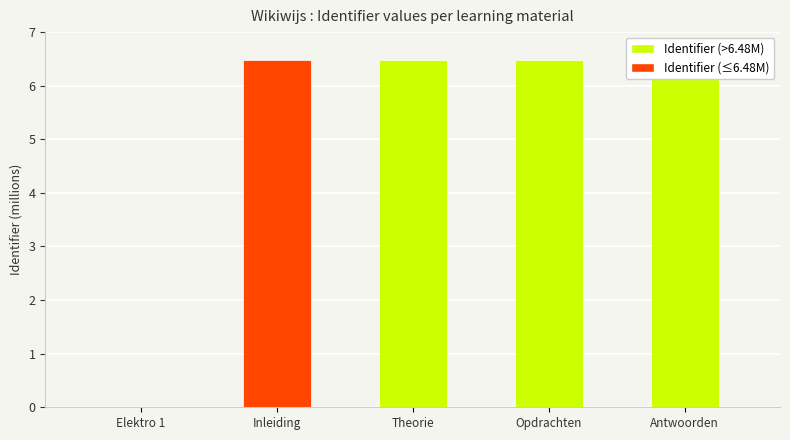

What is the sum of all values?

25.9